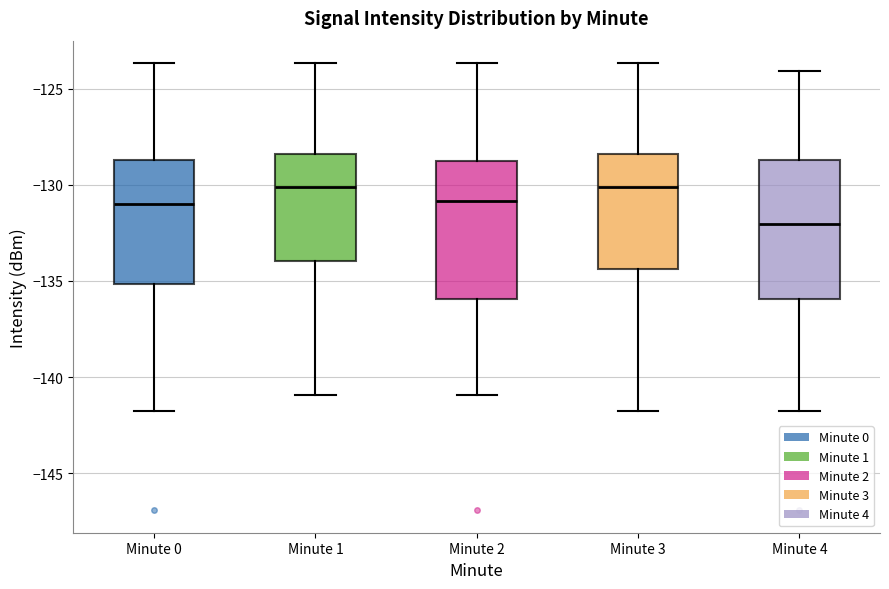

Reading left to right, transcribe this box plot: for each box, give where its median line is, the range the box spans, and where its two whiskers end, as read against the y-axis. The values are not printed on the chart, so give them approximately, as read against the axis.

Minute 0: median -131.0, box -135.0 to -128.5, whiskers -142.0 to -123.5
Minute 1: median -130.0, box -134.0 to -128.5, whiskers -141.0 to -123.5
Minute 2: median -131.0, box -136.0 to -129.0, whiskers -141.0 to -123.5
Minute 3: median -130.0, box -134.5 to -128.5, whiskers -142.0 to -123.5
Minute 4: median -132.0, box -136.0 to -128.5, whiskers -142.0 to -124.0